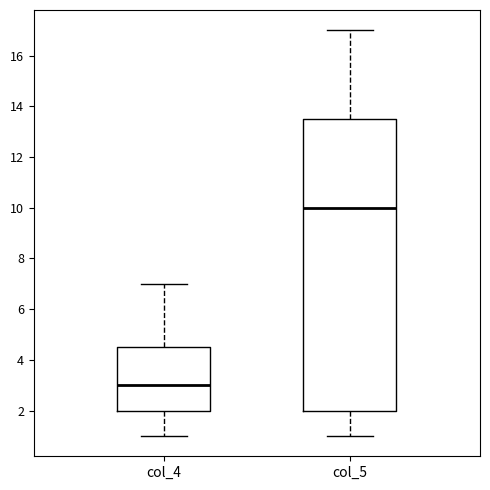

Reading left to right, transcribe this box plot: for each box, give where its median line is, the range the box spans, and where its two whiskers end, as read against the y-axis. The values are not printed on the chart, so give them approximately, as read against the axis.

col_4: median 3.0, box 2.0 to 4.6, whiskers 1.0 to 7.0
col_5: median 10.0, box 2.0 to 13.6, whiskers 1.0 to 17.0